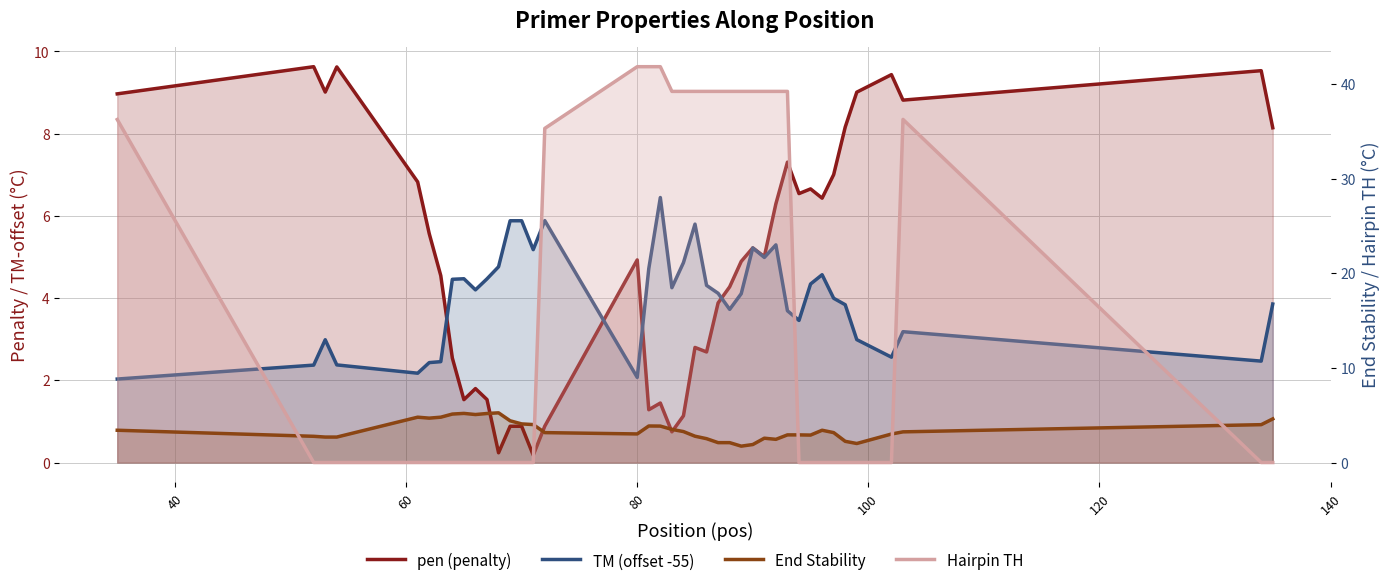

The value of Hairpin TH at 20 is 8.0. True or false?

False